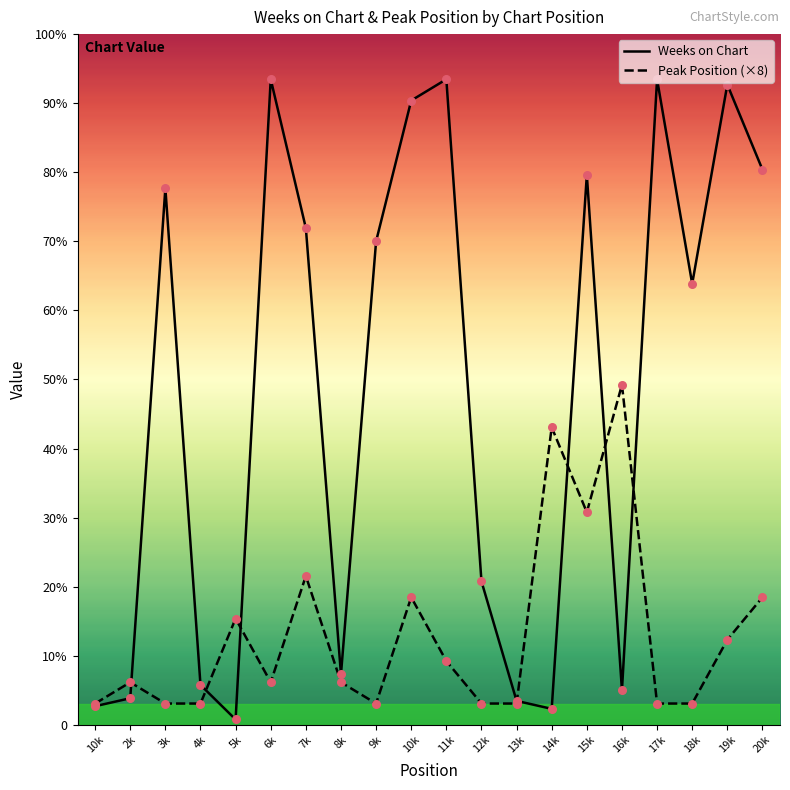

Which series has the largest total across all categories?

Weeks on Chart